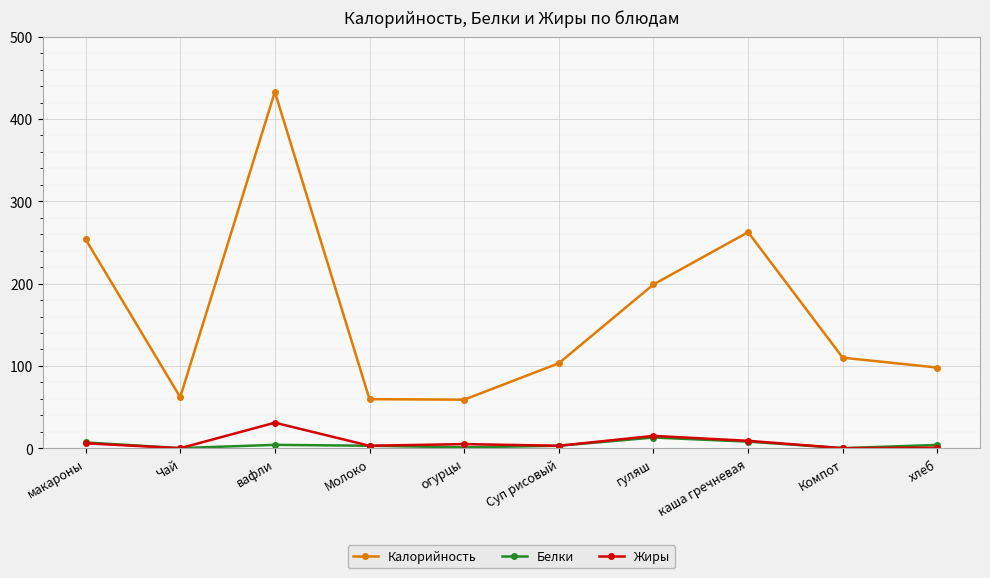

At which category does Калорийность reach its first local peak?

вафли